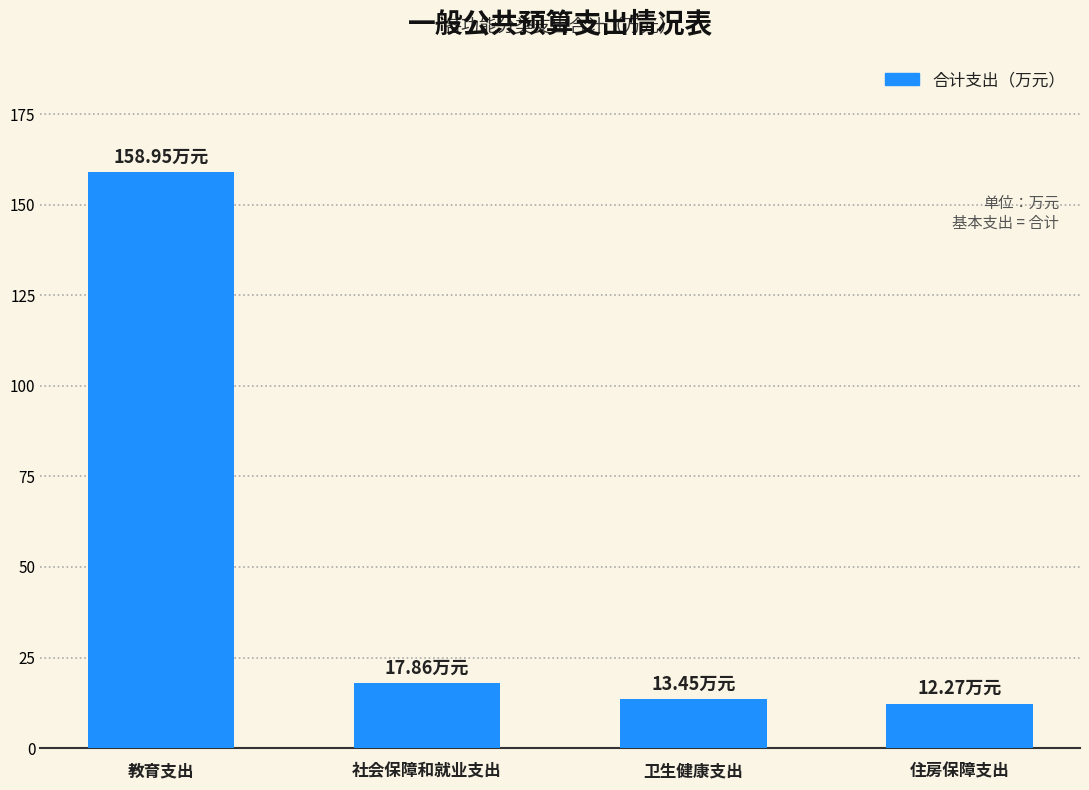

What is the ratio of the value at 教育支出 to the value at 社会保障和就业支出?

8.9